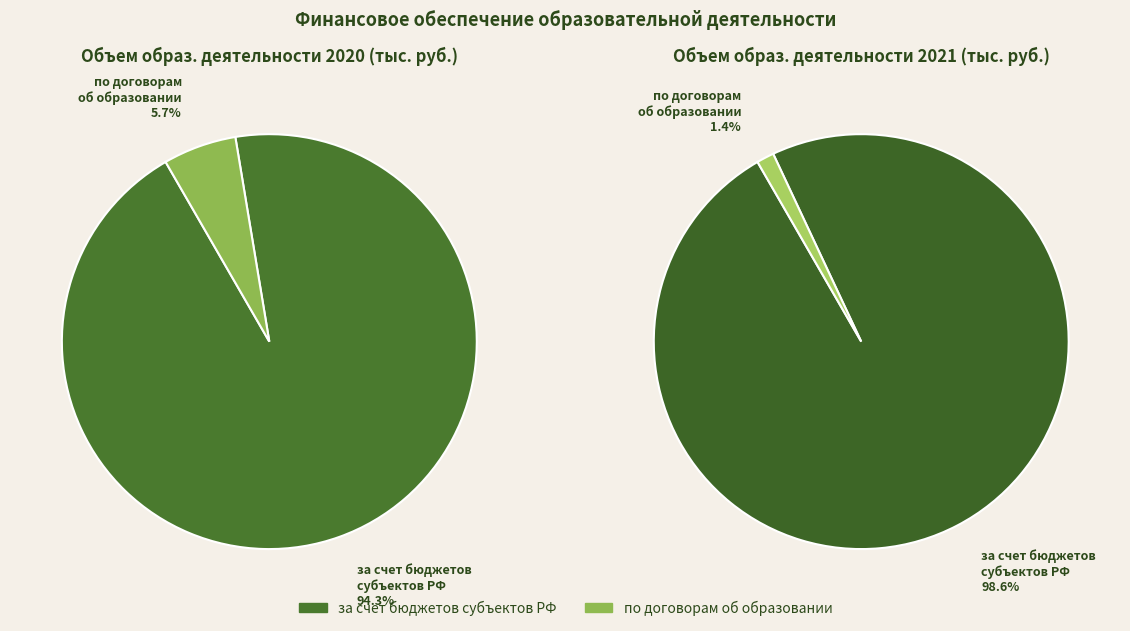

Between 2021 and 2020, which is larger?

2021